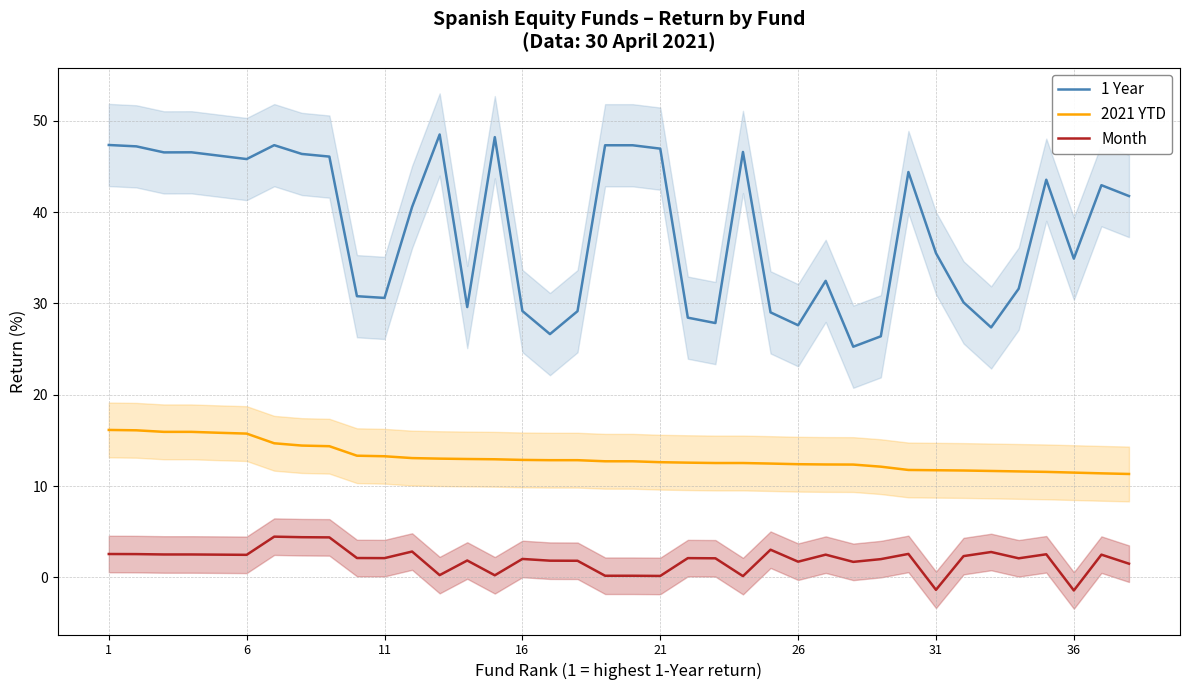

Which series has the widest spread of values?

1 Year